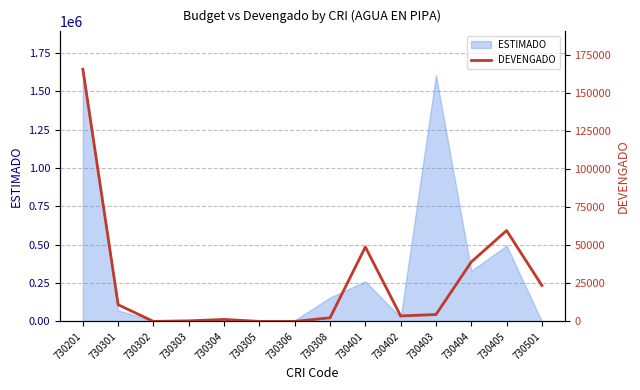

How many values are above zero?

11